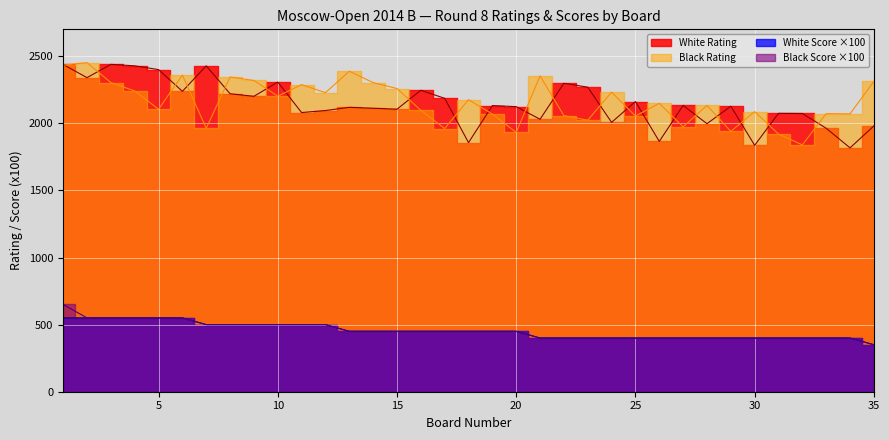

How many lines are shown in the chart?

4